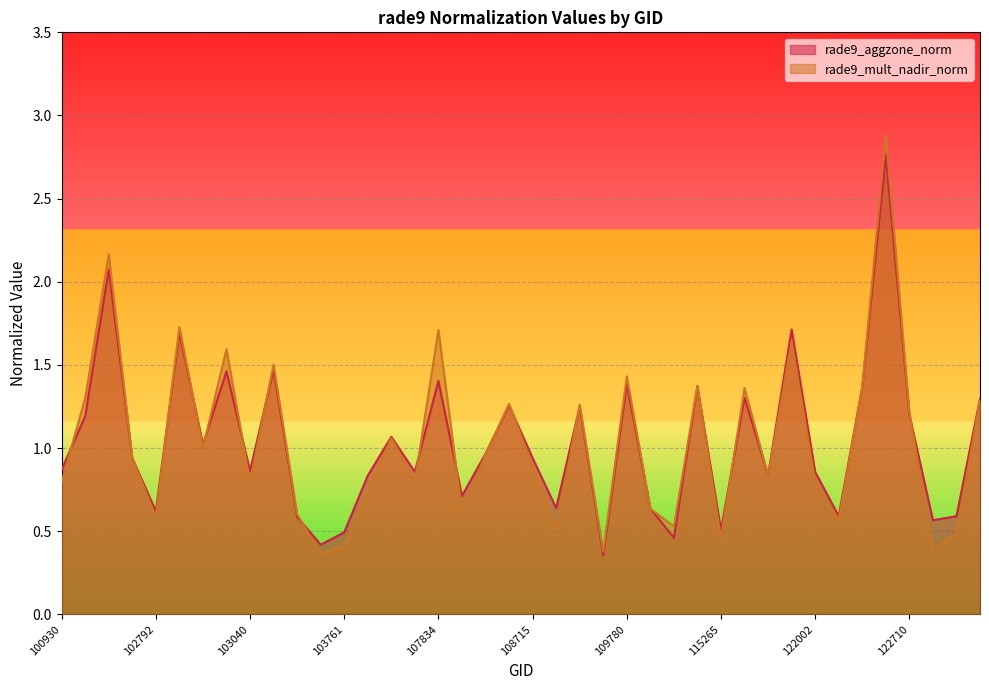

Which series ends up on top after the final intersection of rade9_aggzone_norm and rade9_mult_nadir_norm?

rade9_aggzone_norm